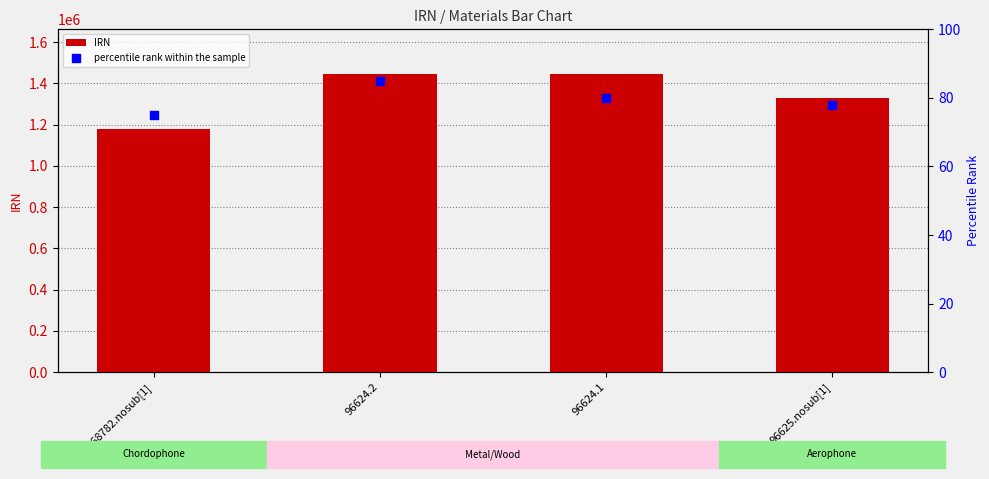

At how many categories does at least one series exceed 410359?

4